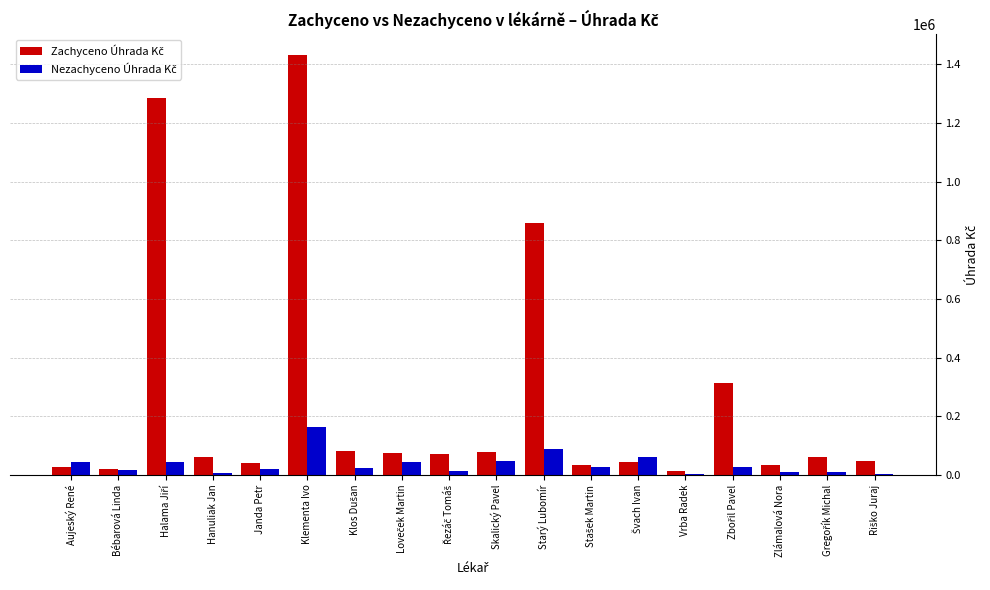

At which category is the sum across all series the highest?

Klementa Ivo